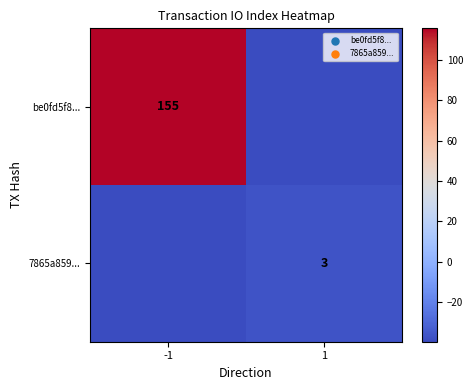

True or false: 7865a859... has a value of 3.0 at 1.

True